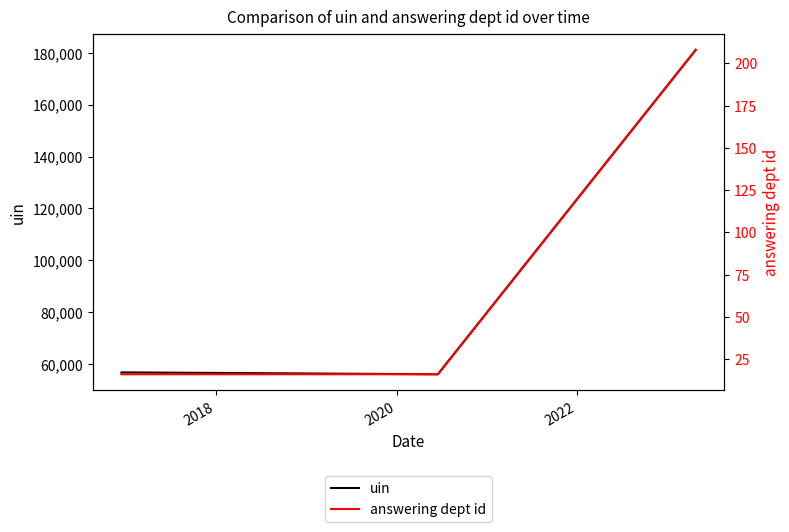

Does the chart display data point markers on the line(s)?

No